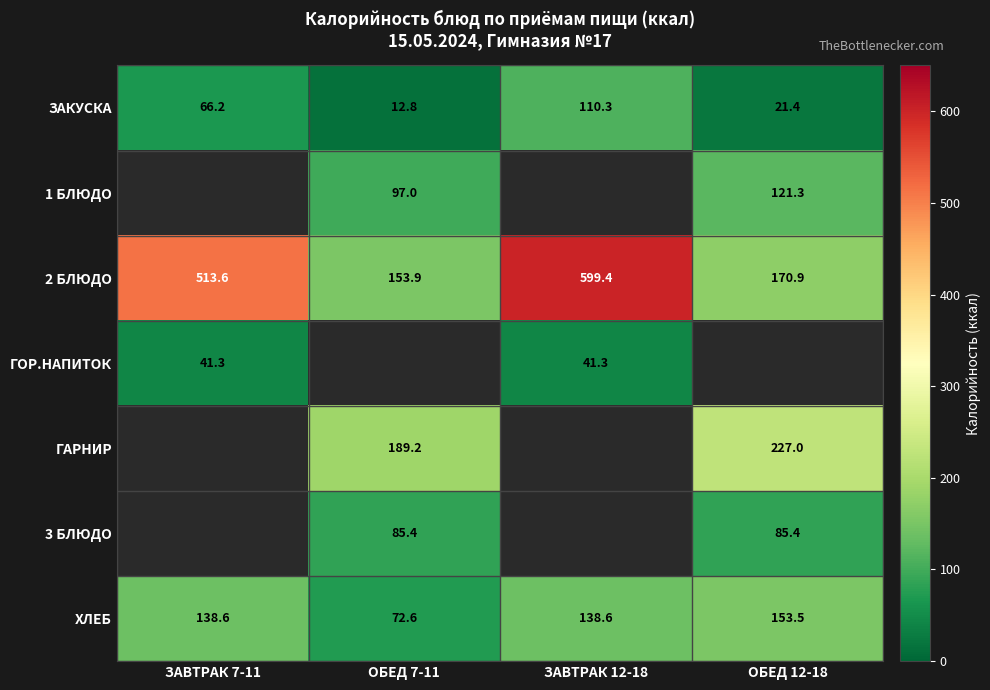

At how many categories does at least one series exceed 38?

4